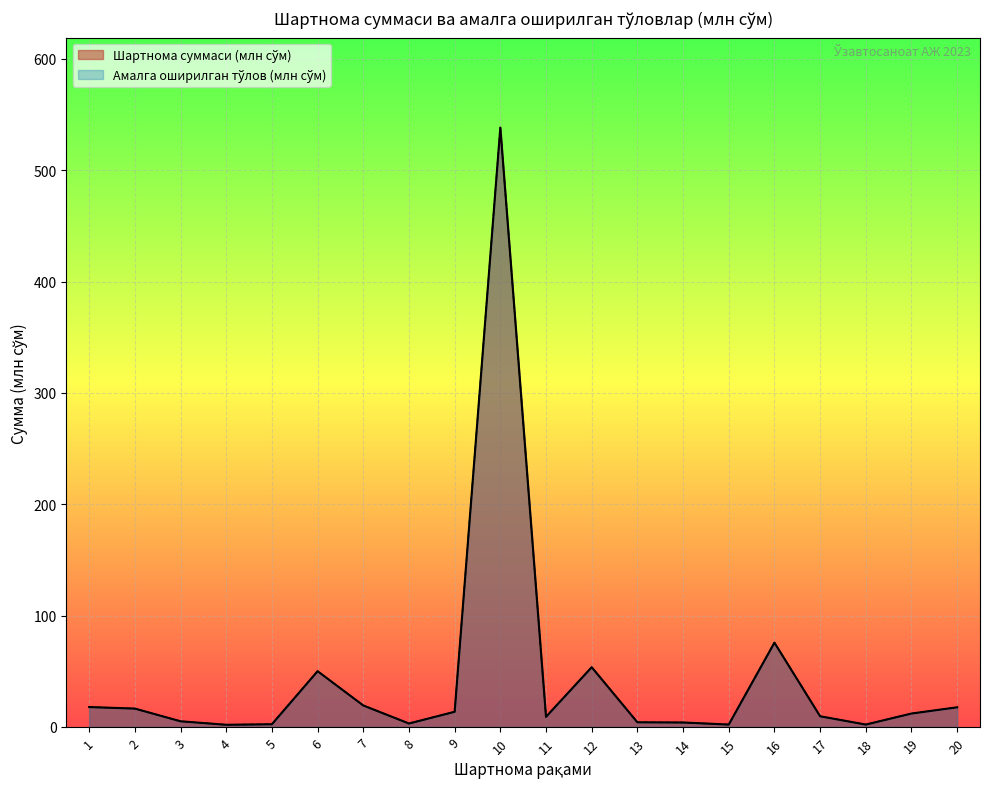

Where is Амалга оширилган тўлов (млн сўм) nearest to the value 270?

16